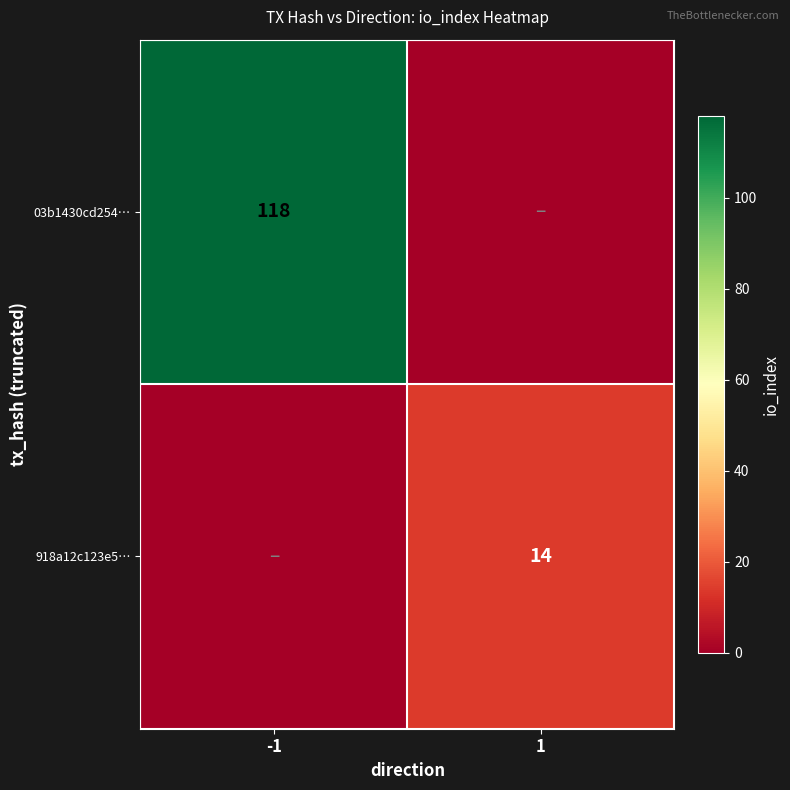

Which label corresponds to the largest value in the chart?

-1